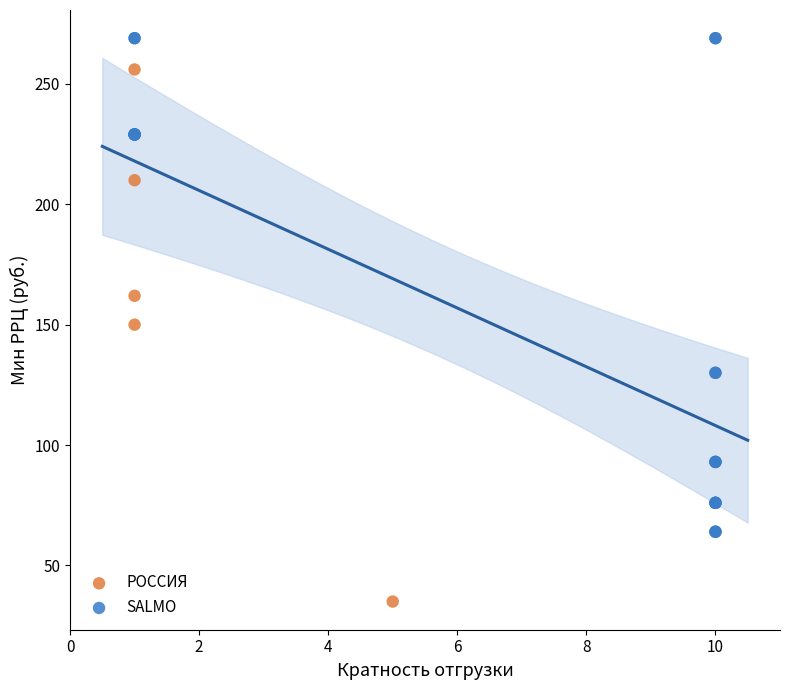

Which series reaches the minimum Y coordinate?

РОССИЯ